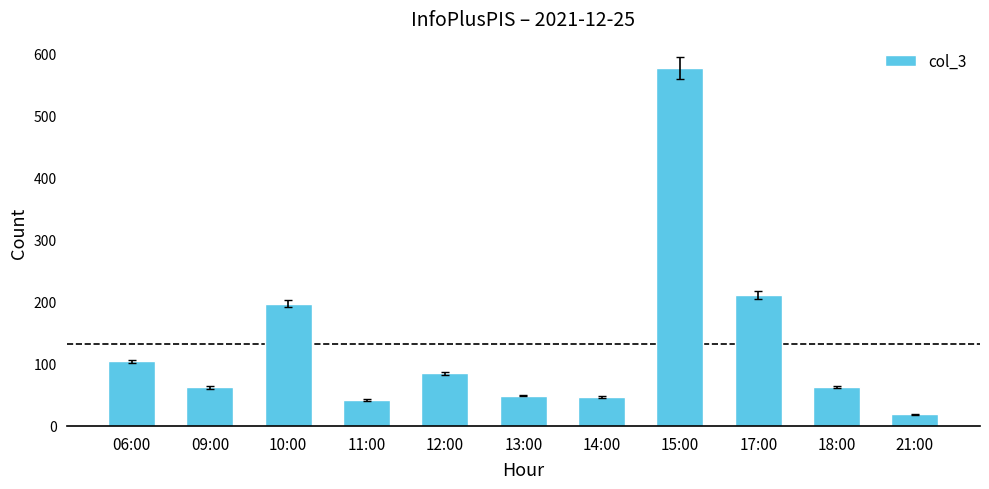

Approximately how many times larger is the value at 06:00 compared to 15:00?

0.2